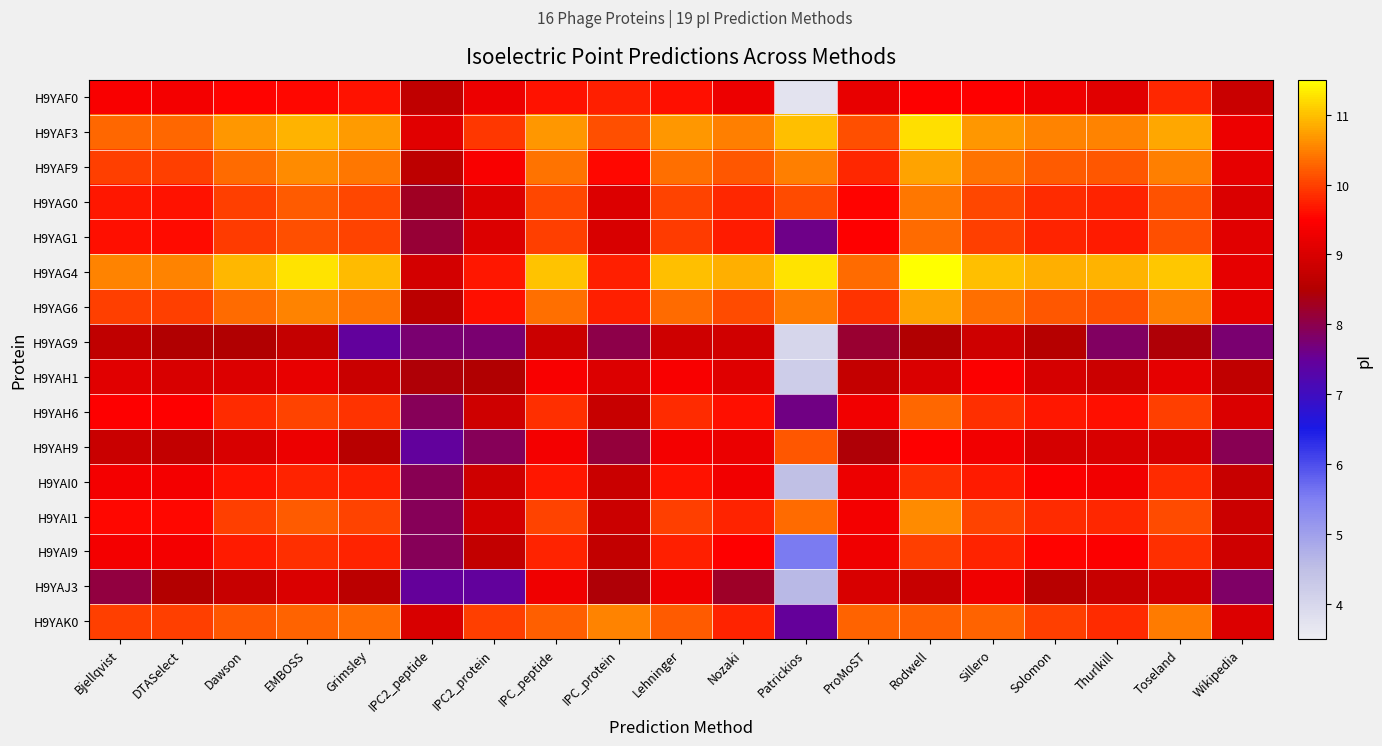

What is the total value across all series at Toseland?

158.6